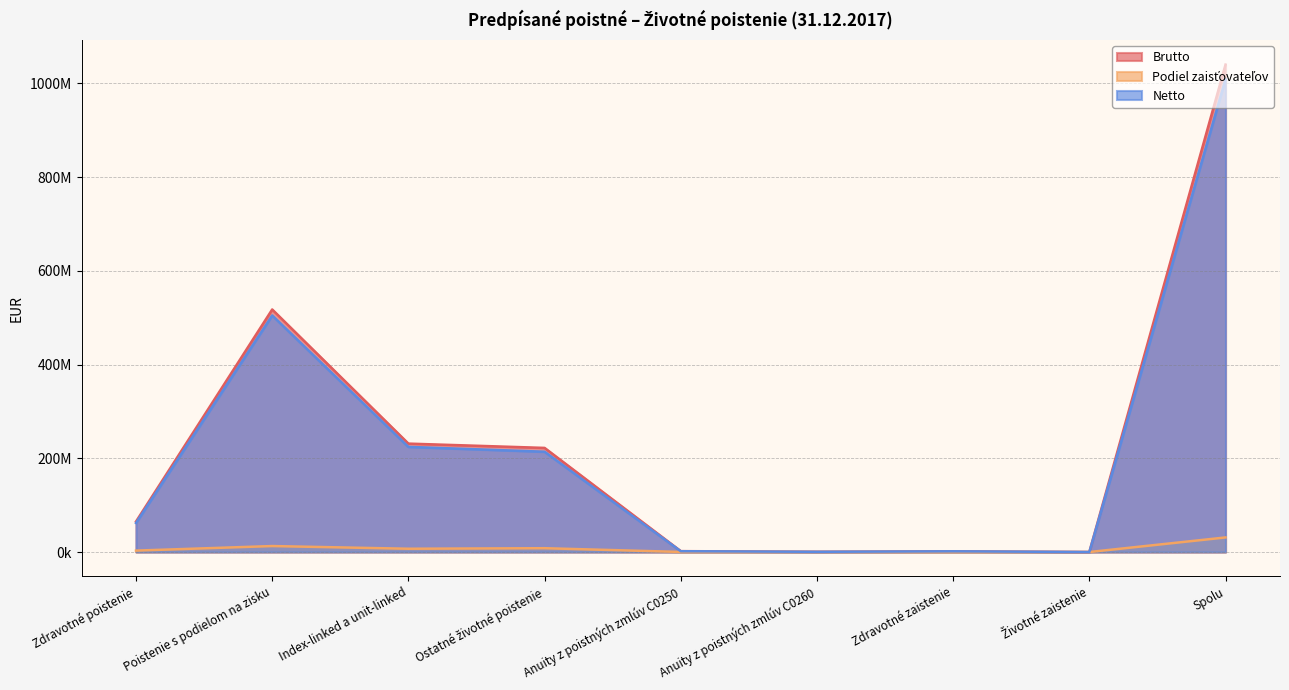

List the labels in order of Brutto value, largest first.

Spolu, Poistenie s podielom na zisku, Index-linked a unit-linked, Ostatné životné poistenie, Zdravotné poistenie, Anuity z poistných zmlúv C0250, Zdravotné zaistenie, Anuity z poistných zmlúv C0260, Životné zaistenie